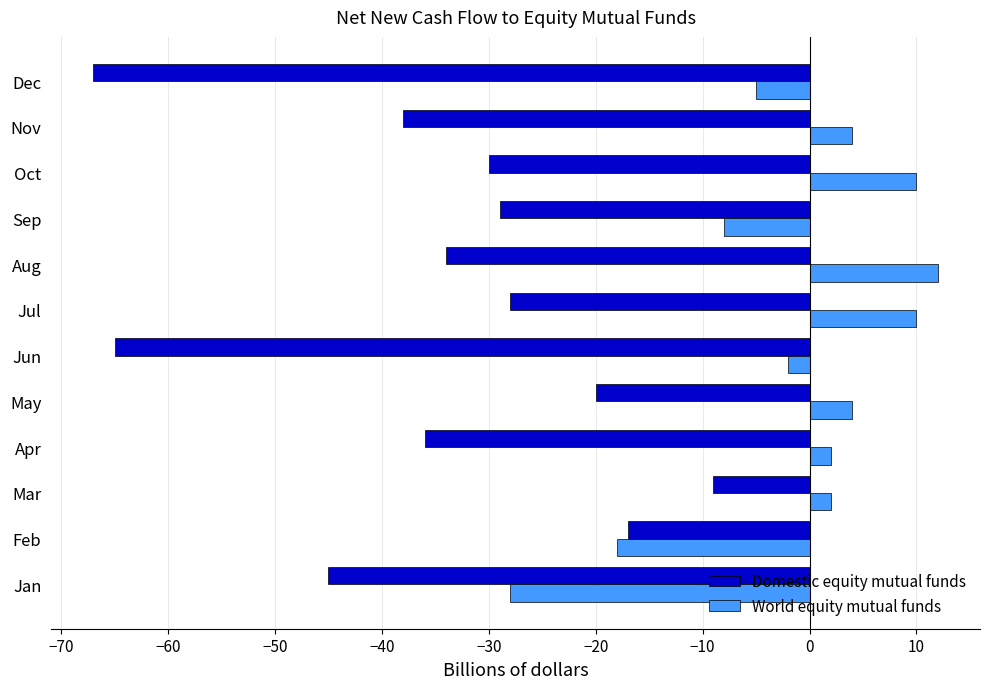

Is the value of World equity mutual funds at Jul greater than the value of Domestic equity mutual funds at Mar?

Yes